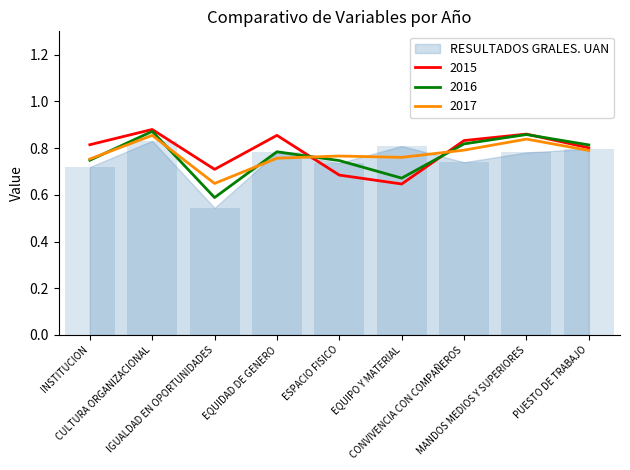

At CULTURA ORGANIZACIONAL, list the series in order from largest to smallest.

2015, 2016, 2017, RESULTADOS GRALES. UAN